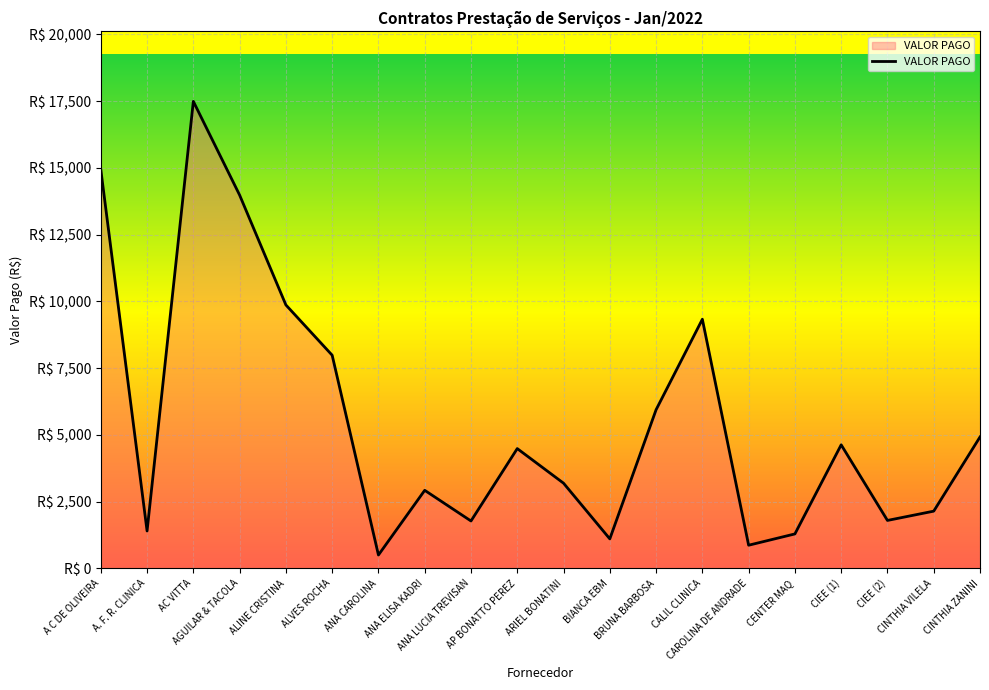

Where is the first local maximum?

AC VITTA